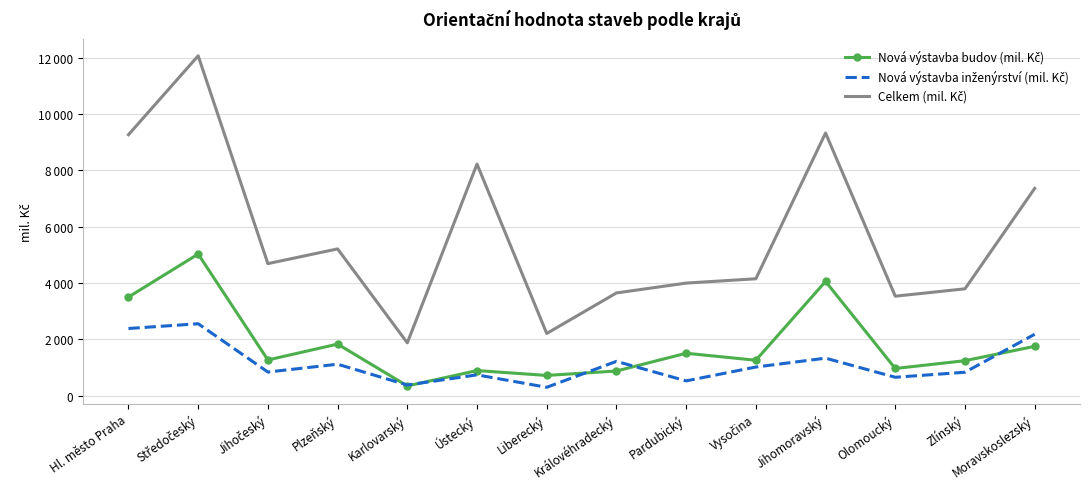

What is the label of the 4th point from the left?

Plzeňský